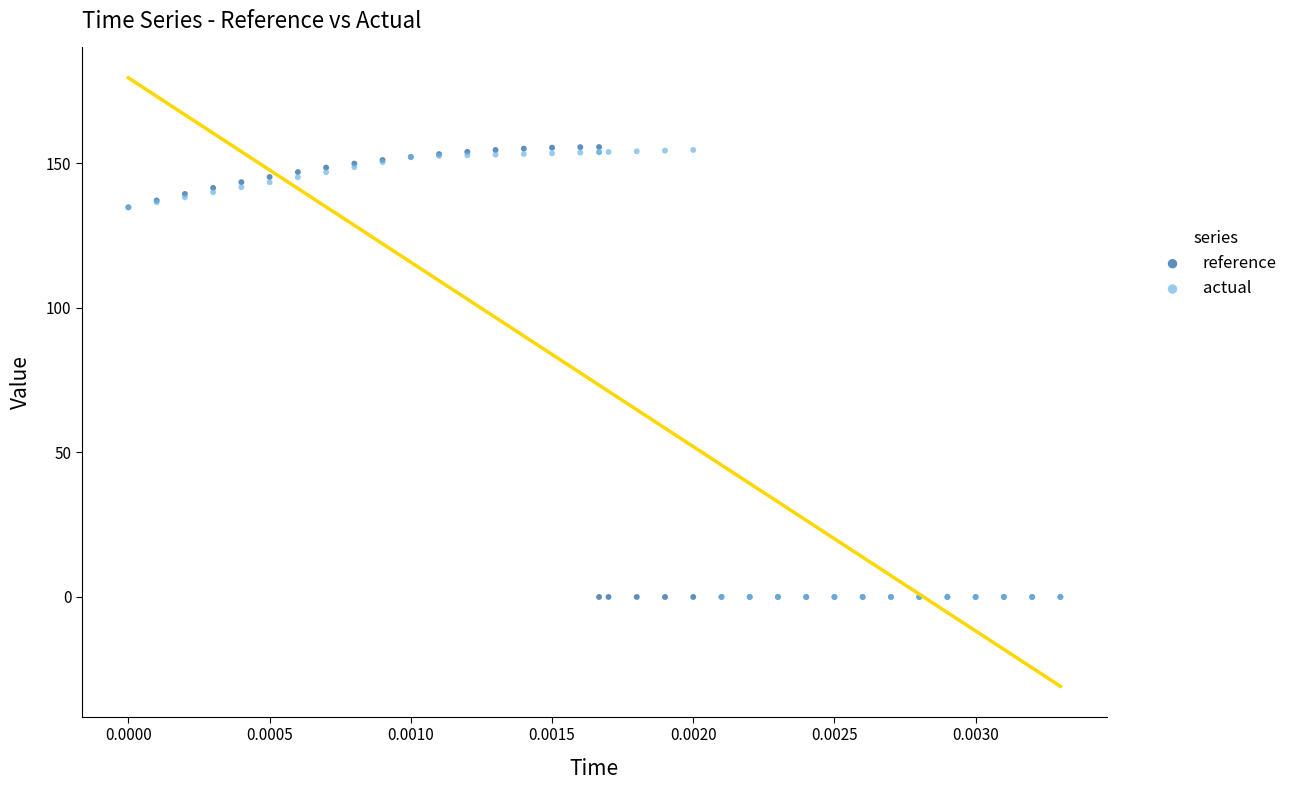

What are all the series names shown in the legend?

reference, actual